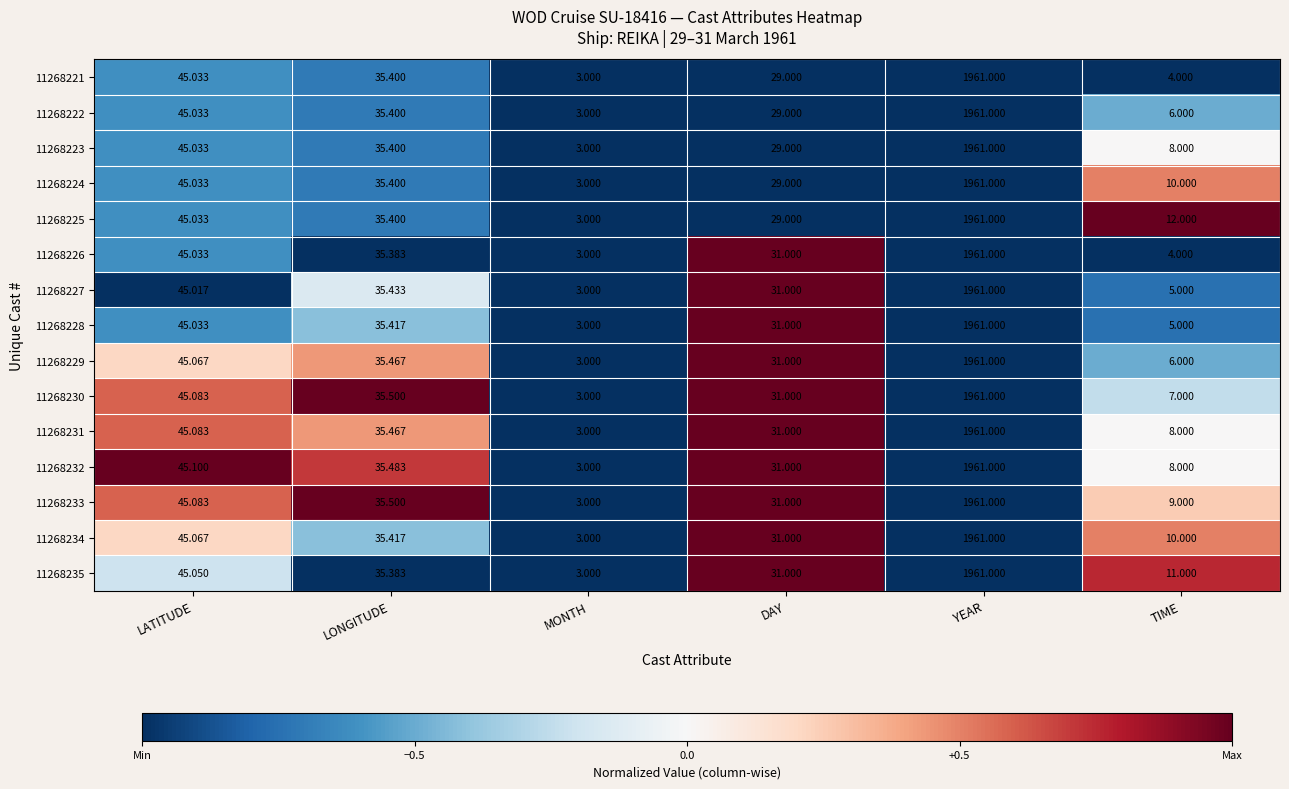

Count the number of data series in this chart.

15